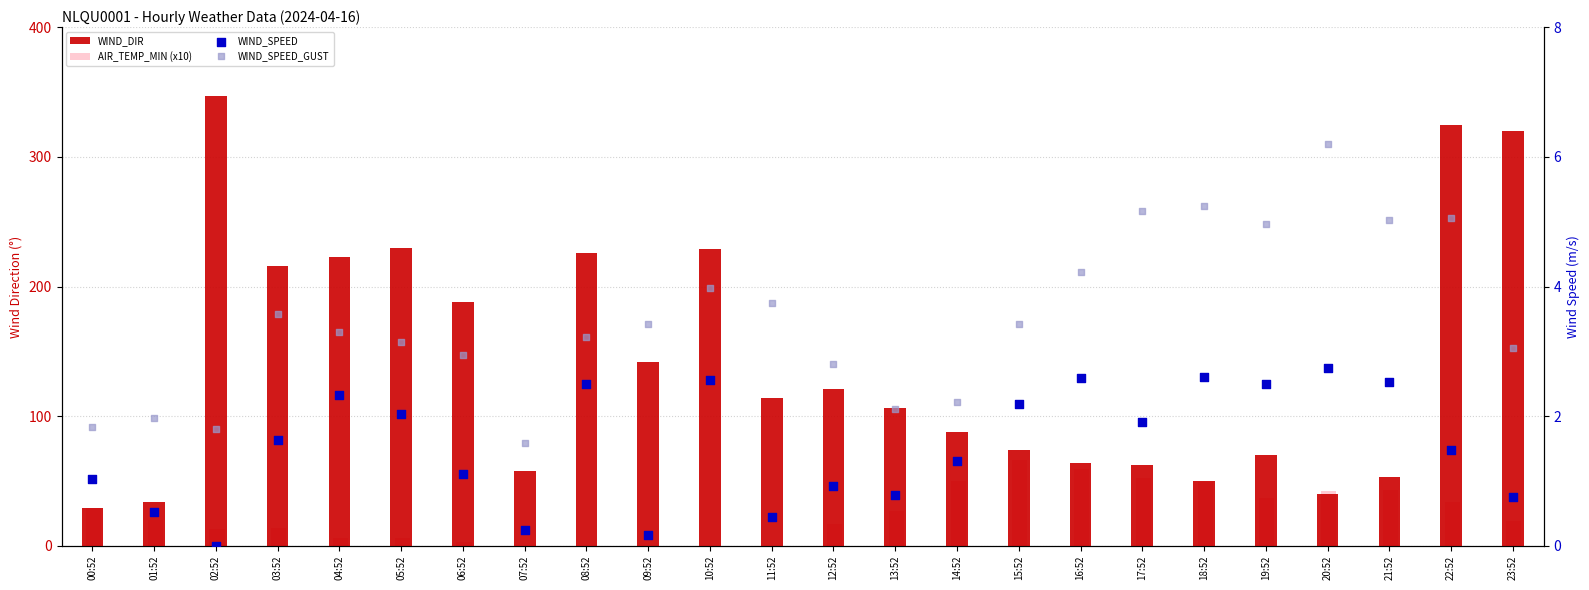

At which category is the sum across all series the highest?

22:52